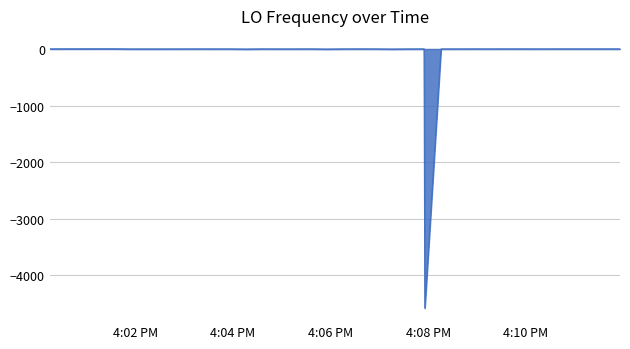

What is the minimum value shown in the chart?

-4582.5